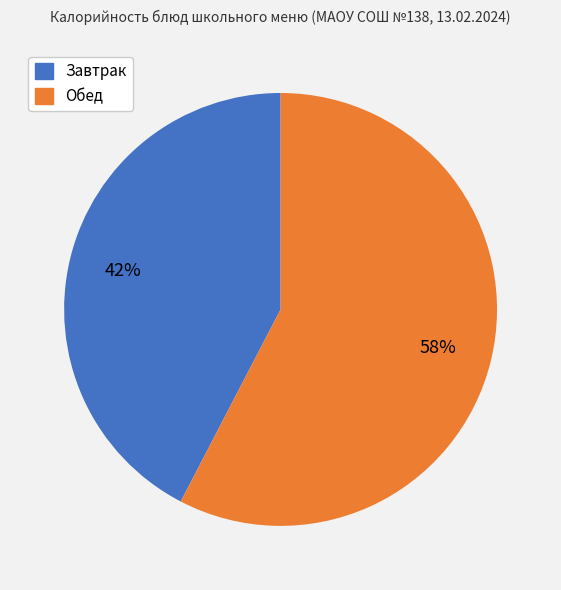

Does any single category account for the majority?

Yes